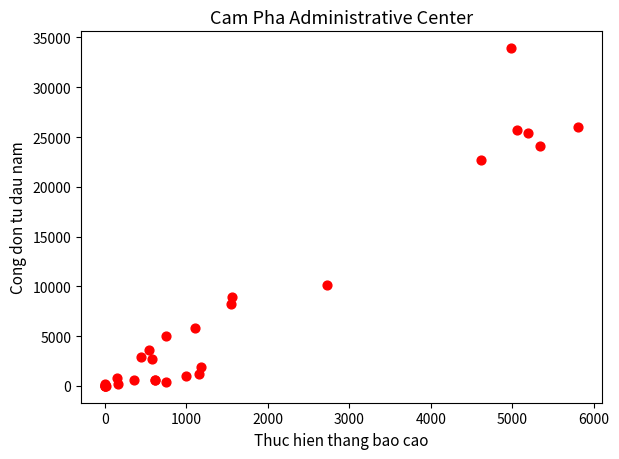

What Y value in the scatter plot is closest to 16961?

22718